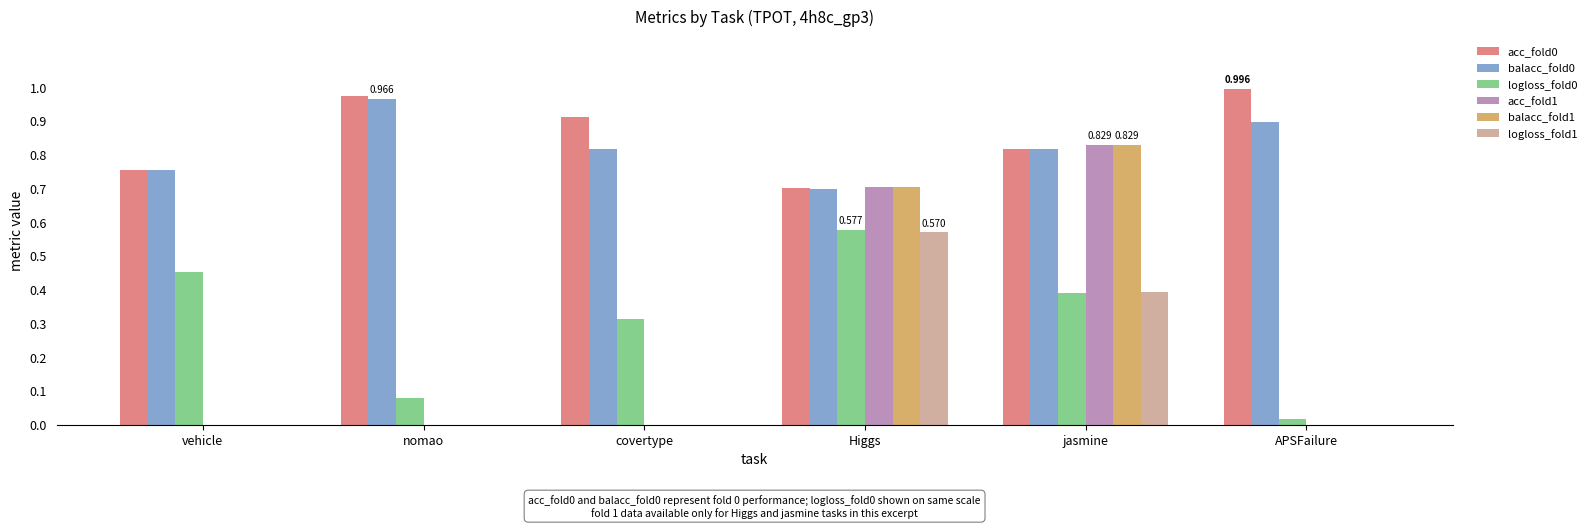

At which category does the chart reach its peak across all series?

APSFailure